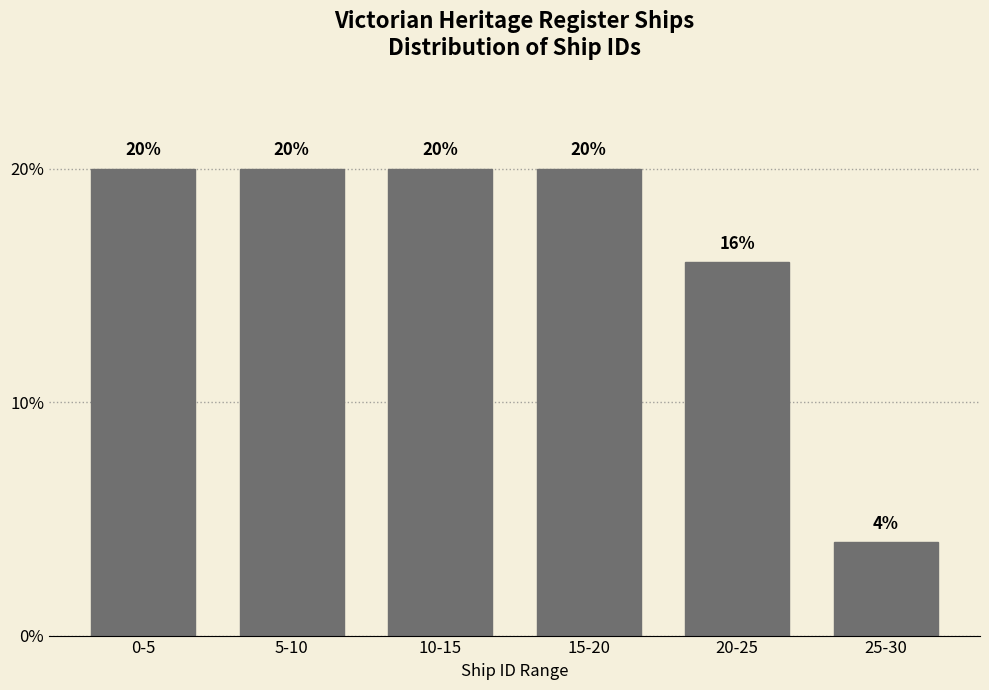

Reading right to left, transcribe all the data shown in this chart.

4	16	20	20	20	20